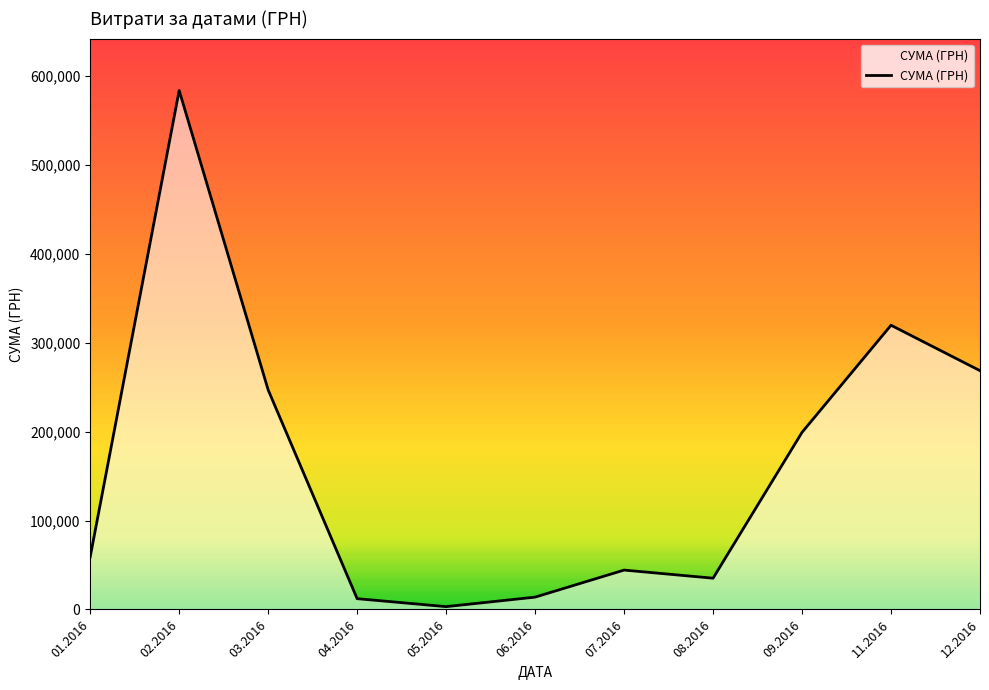

What is the difference between the maximum and minimum values?

580399.0